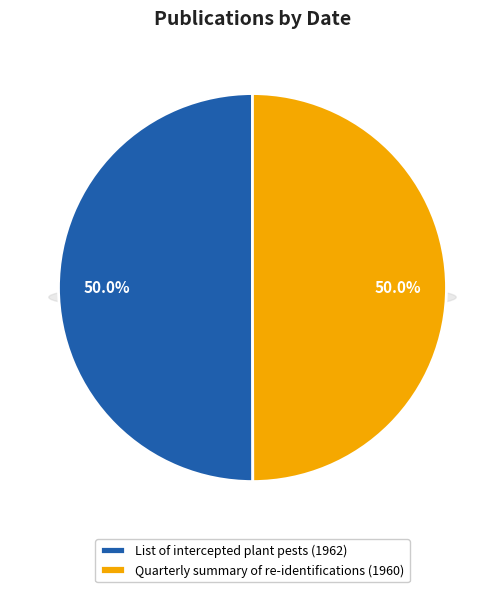

To the nearest percent, what percentage of the pie is List of intercepted plant pests (1962)?

50%